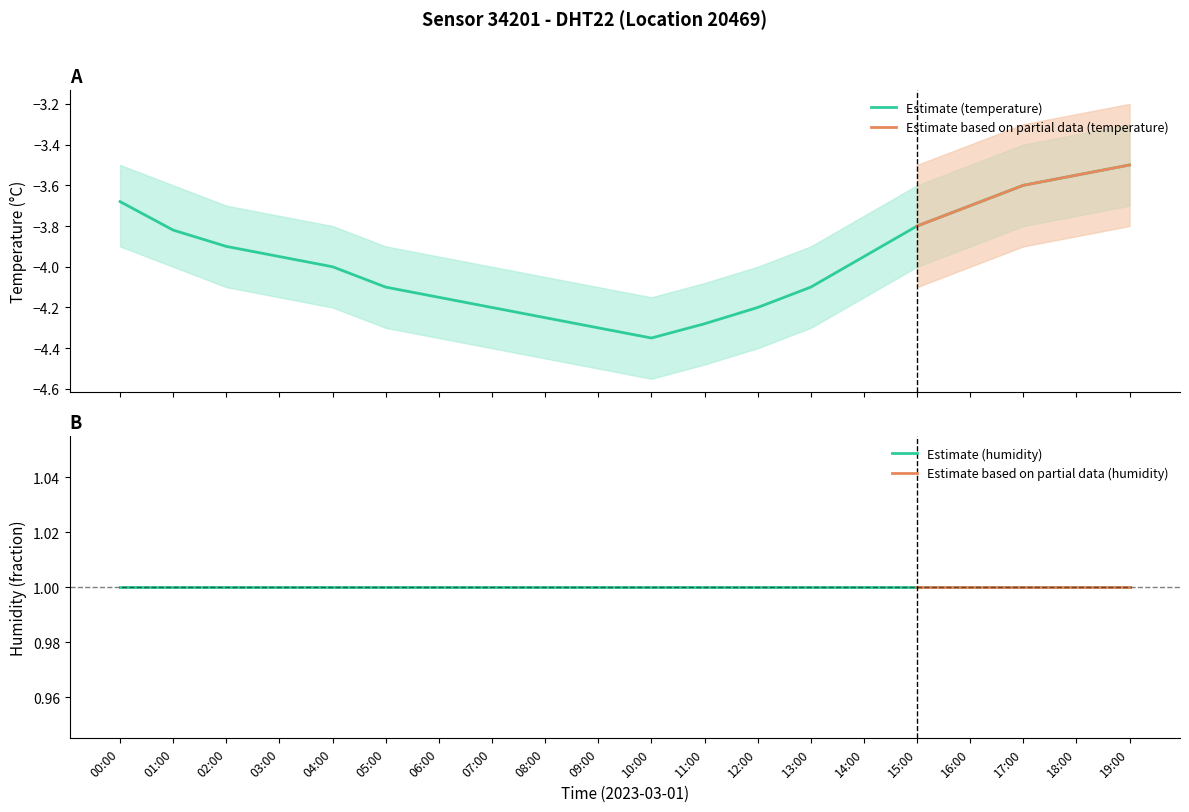

How many data points does each series have?

20